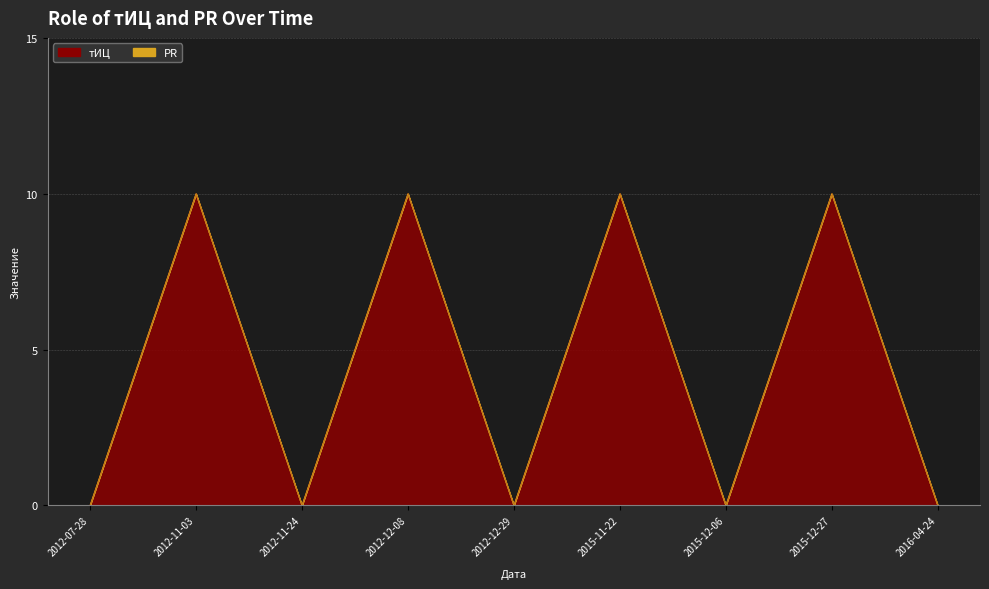

Reading right to left, transcribe all the data shown in this chart.

0	10	0	10	0	10	0	10	0